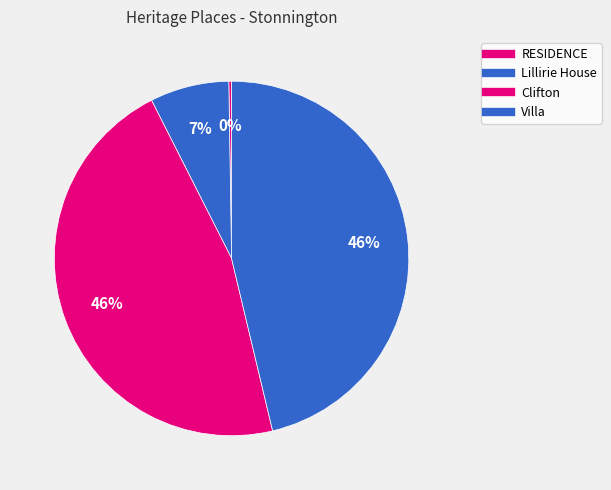

Is there any slice that represents more than half of the pie?

No